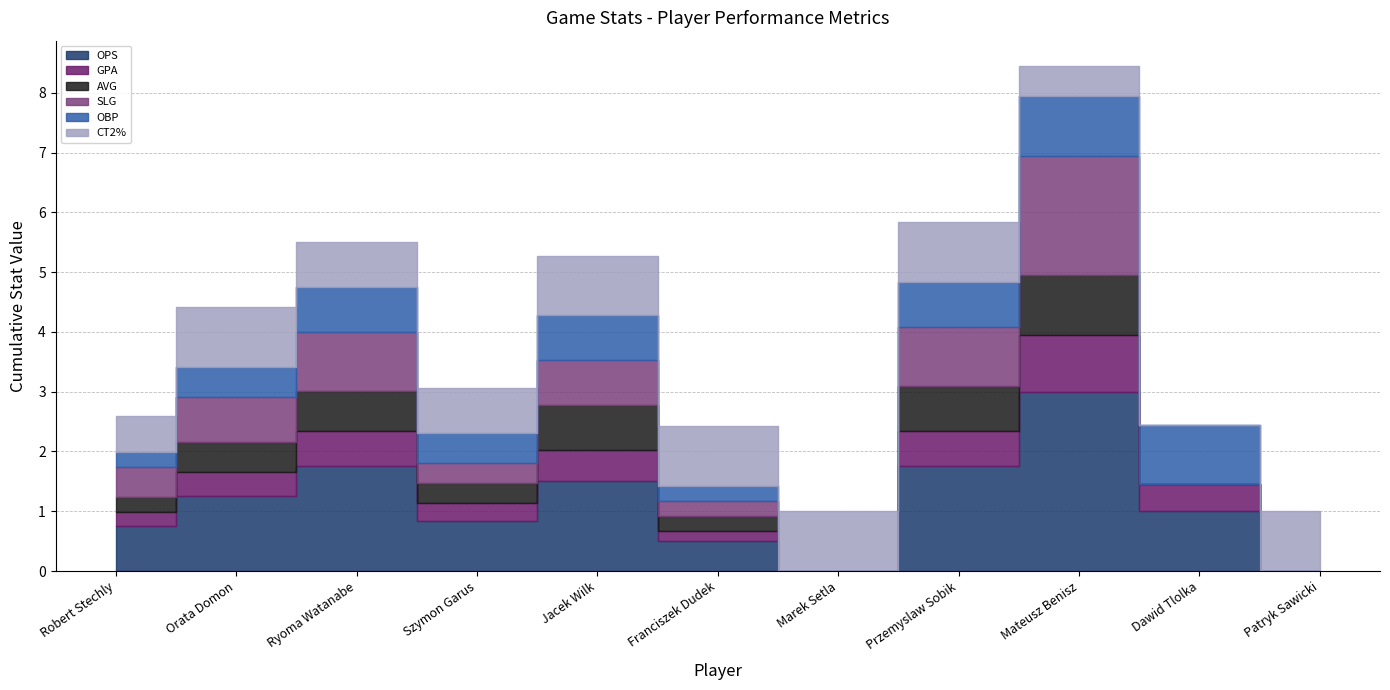

Which has a higher value, Orata Domon or Przemyslaw Sobik?

Przemyslaw Sobik